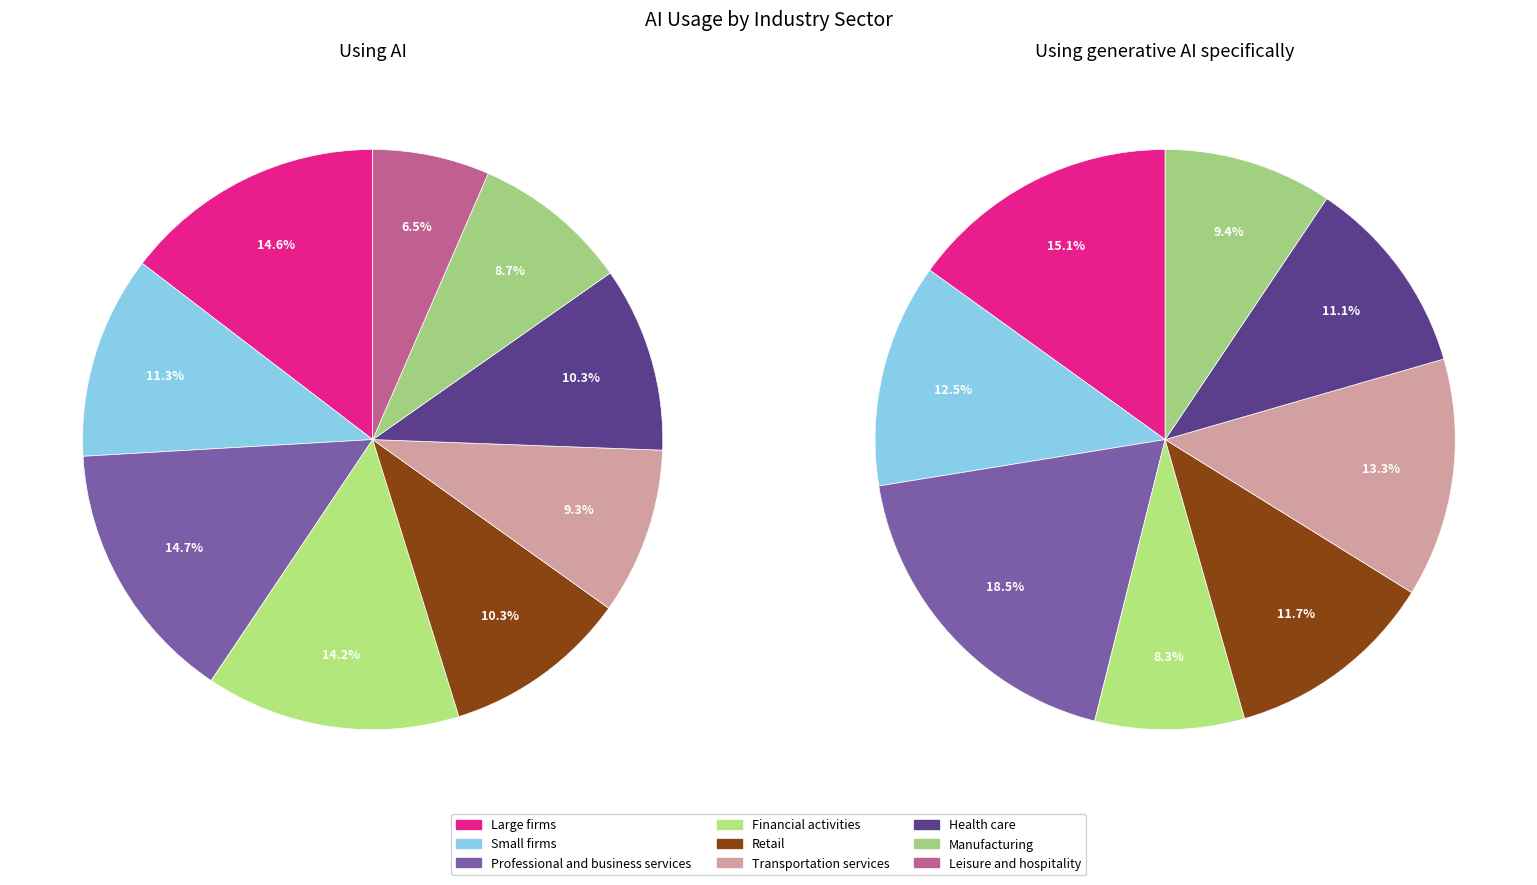

What percentage is the Health care slice, to the nearest percent?

10%